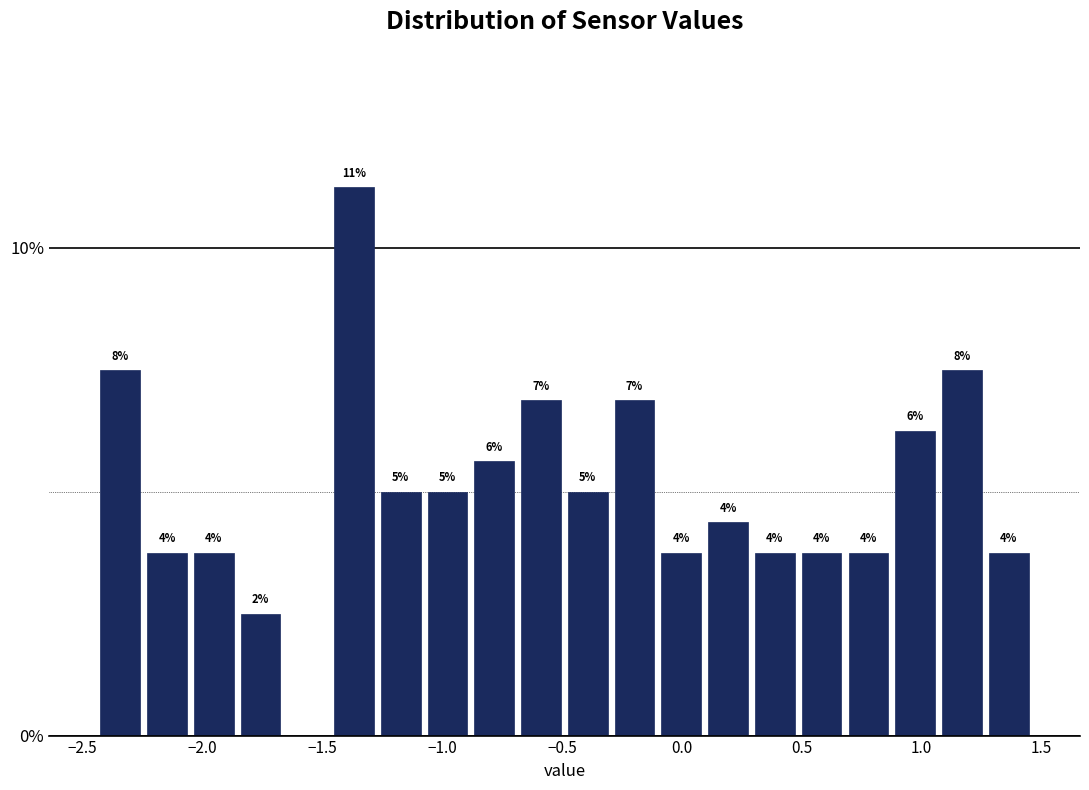

Around what value on the x-axis is the tallest bar? Give the approximate position of its centre, as read against the axis.

-1.35